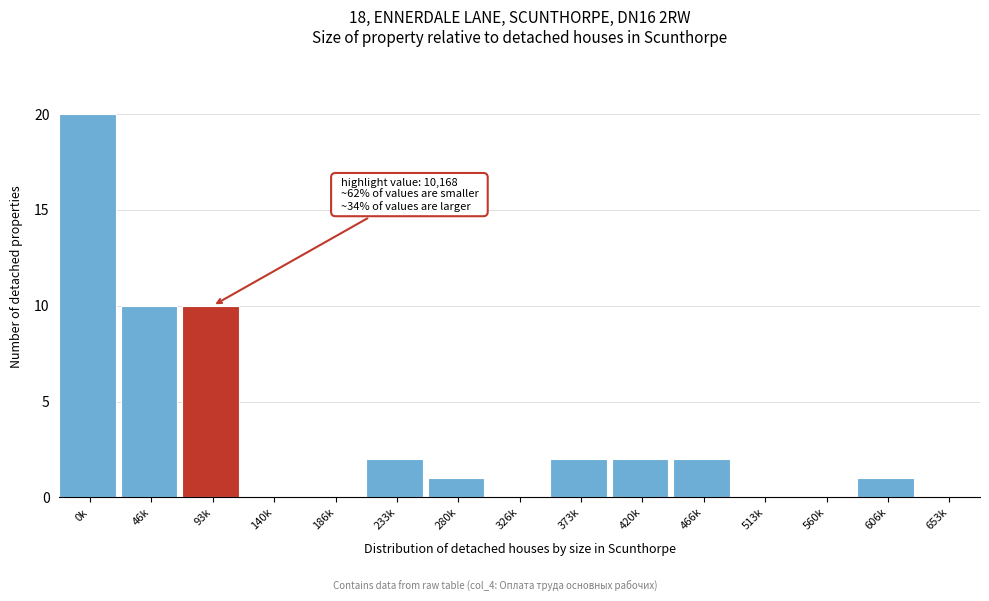

Reading left to right, list all the values displayed in this chart.

0k=20	46k=10	93k=10	140k=0	186k=0	233k=2	280k=1	326k=0	373k=2	420k=2	466k=2	513k=0	560k=0	606k=1	653k=0